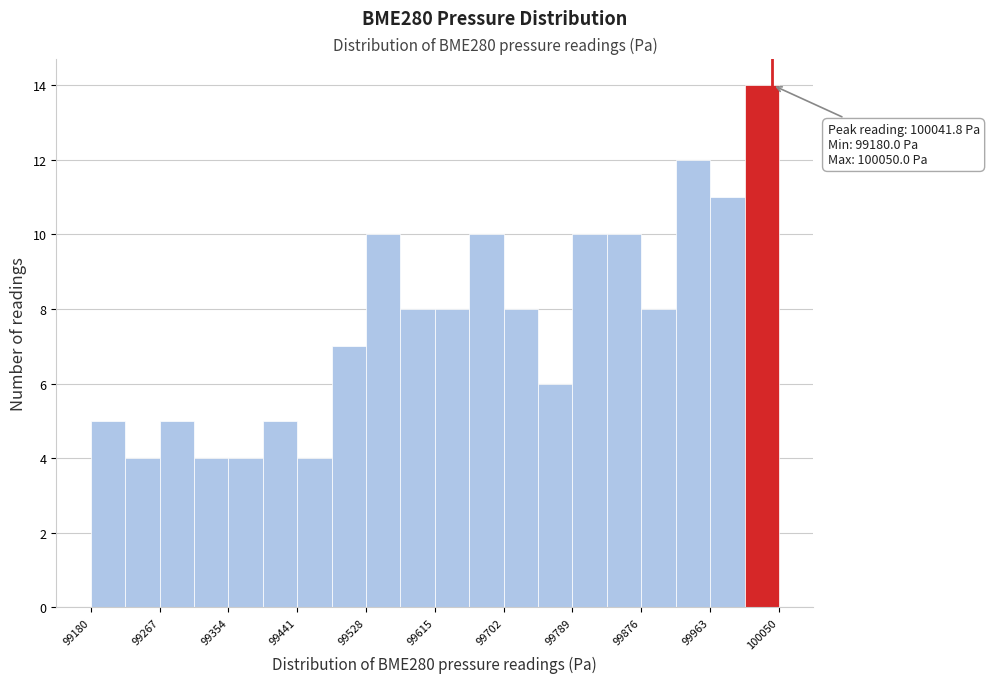

Which range on the x-axis has the tallest bar?

100010 to 100050